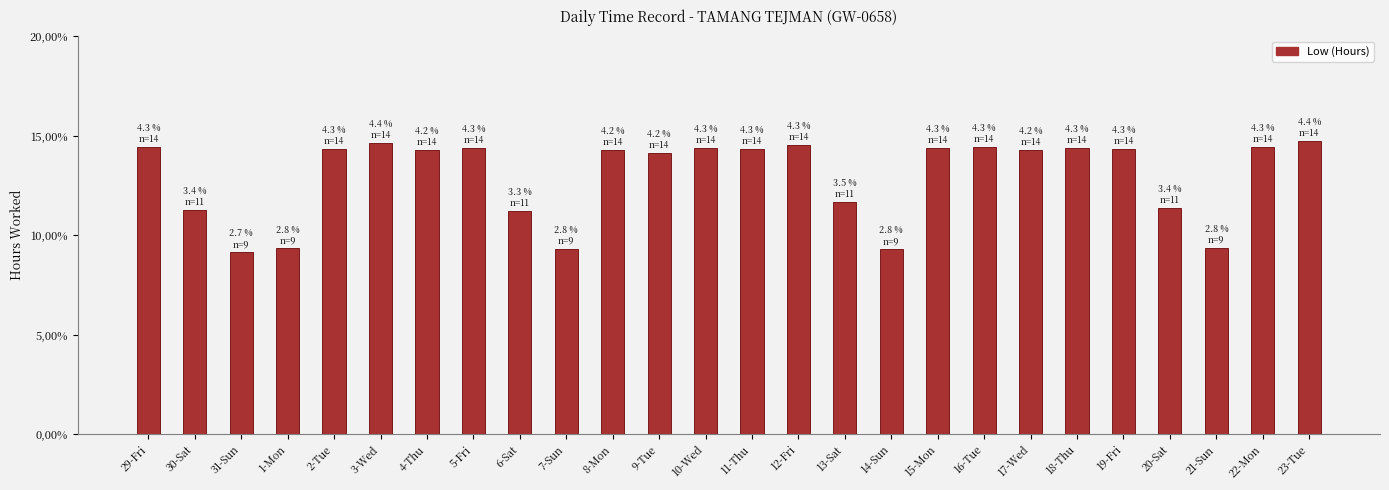

True or false: the data shows 24.2 at 12-Fri.

False